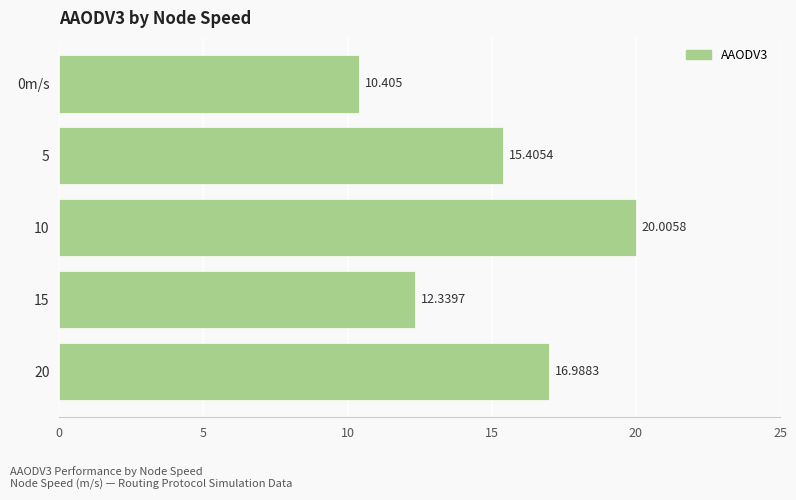

The chart shows a value of 20.5 at 15. True or false?

False